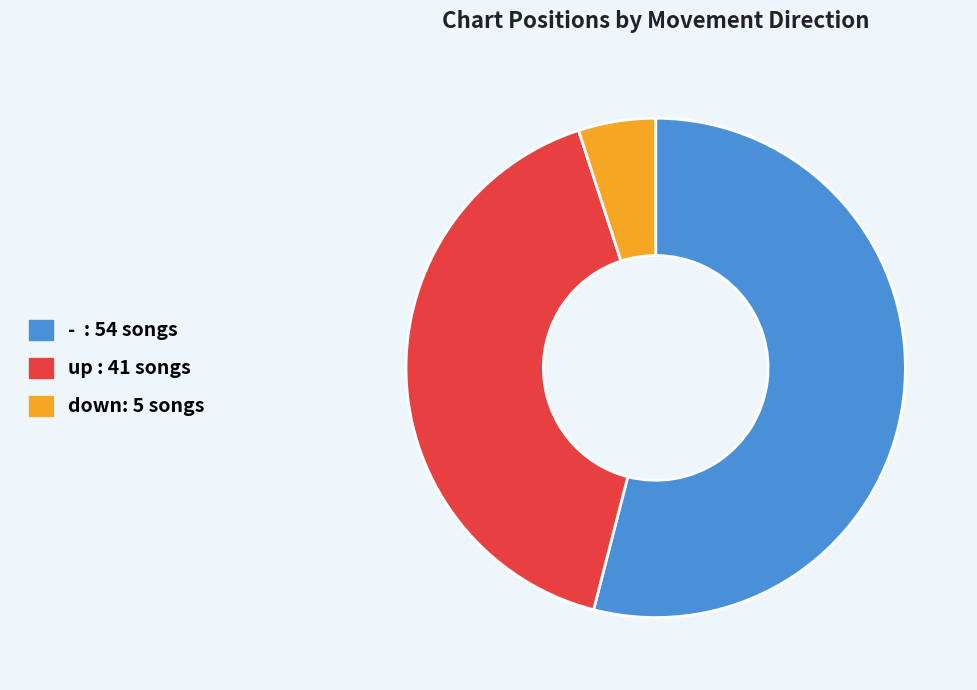

How many slices are in this pie chart?

3